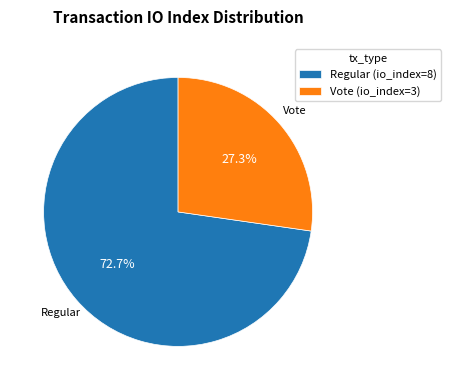

To the nearest percent, what is the average slice percentage?

50%